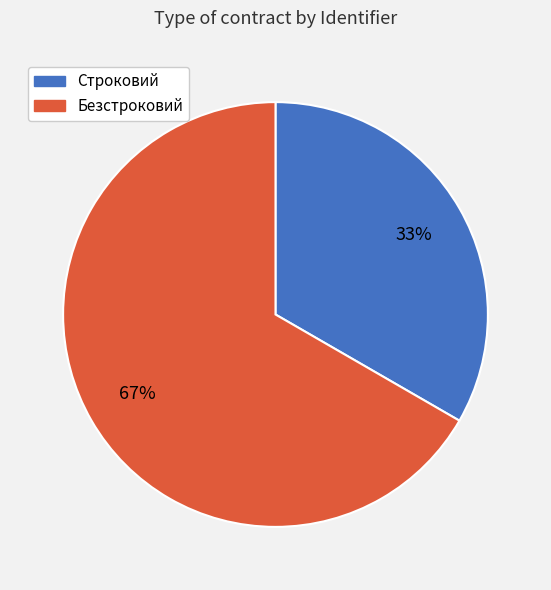

Which slice is the largest?

Безстроковий